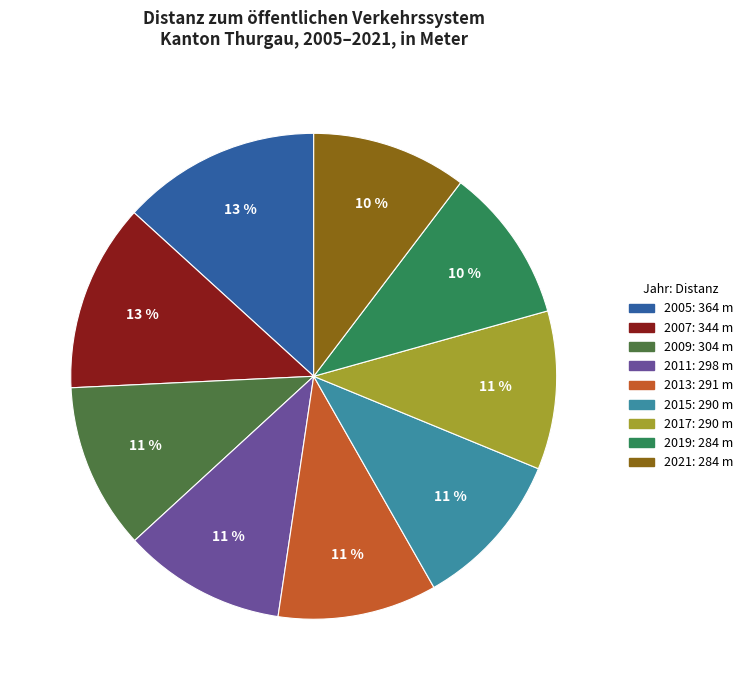

To the nearest percent, what is the combined percentage of 2011 and 2019?

21%